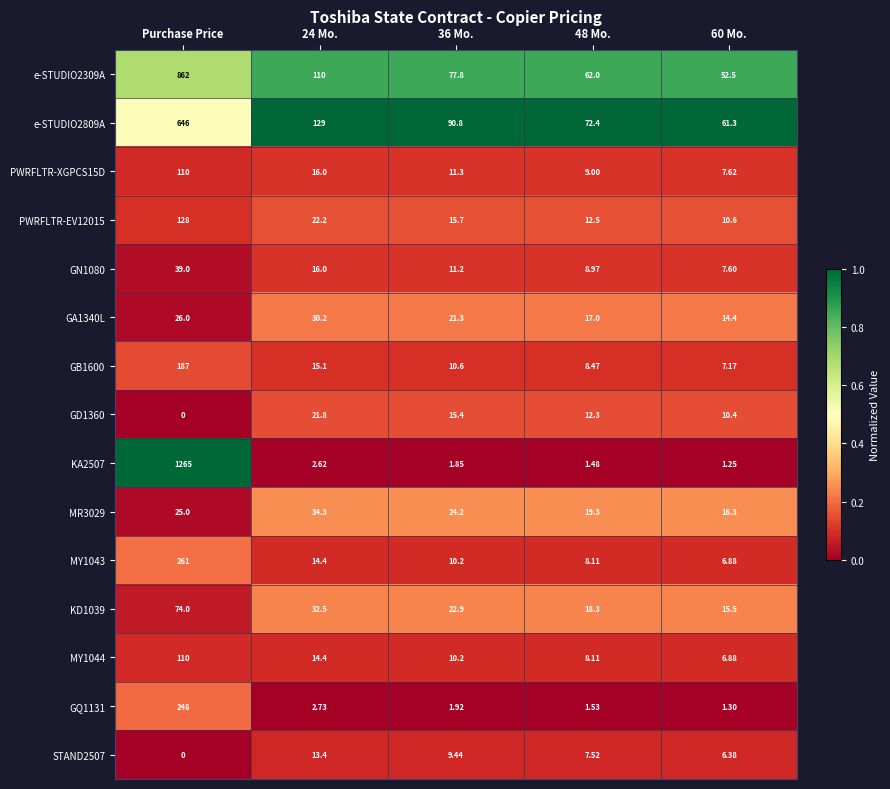

Which category has the highest value in the KA2507 series?

Purchase Price